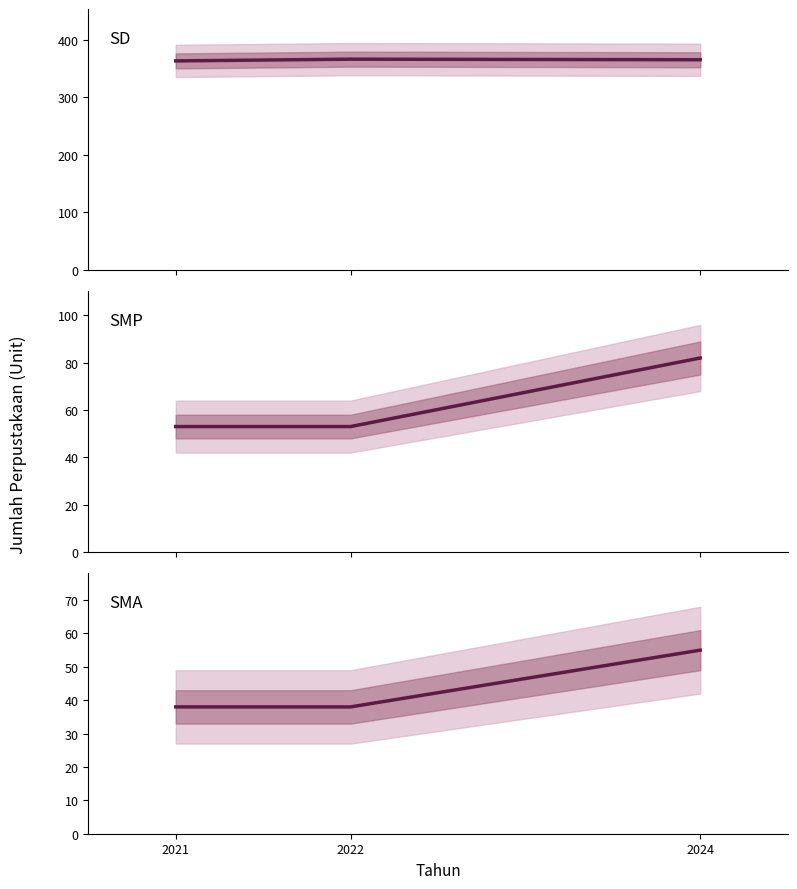

At how many categories does at least one series exceed 108?

3